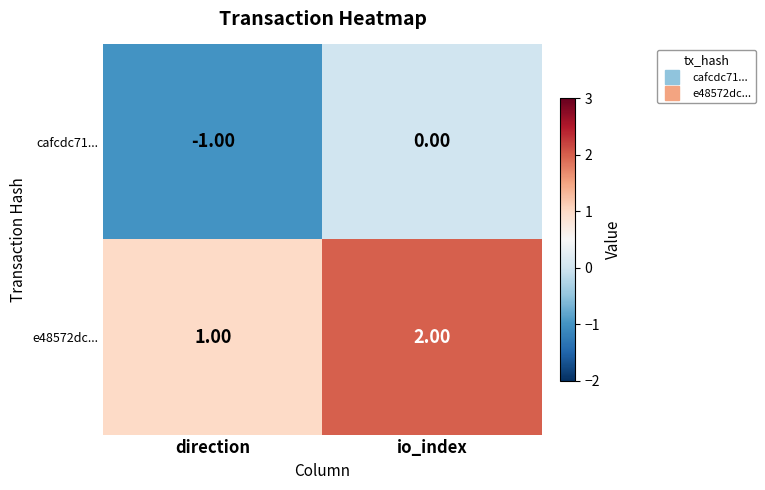

At which label is e48572dc... closest to 1?

direction